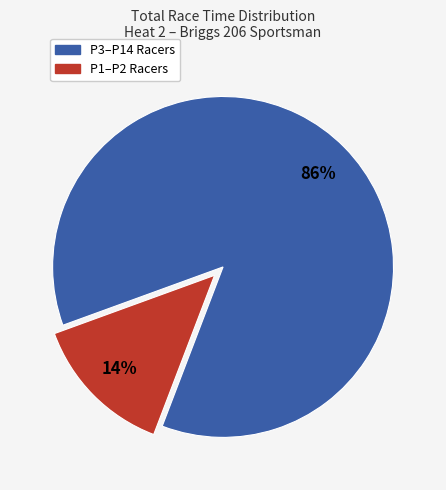

Does any single category account for the majority?

Yes